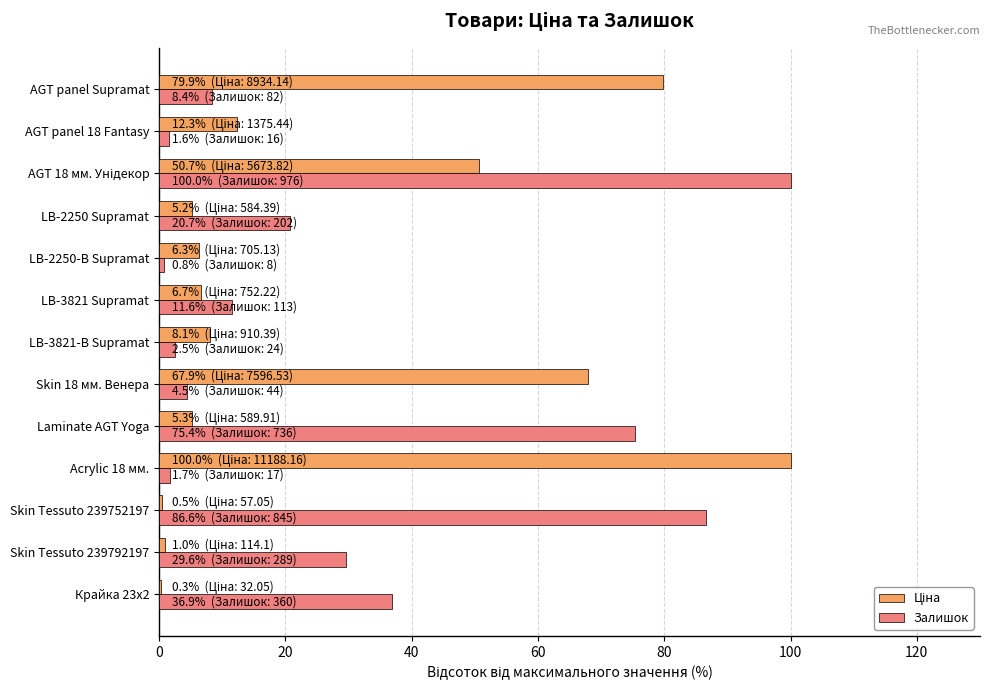

Which series has the largest total across all categories?

Залишок